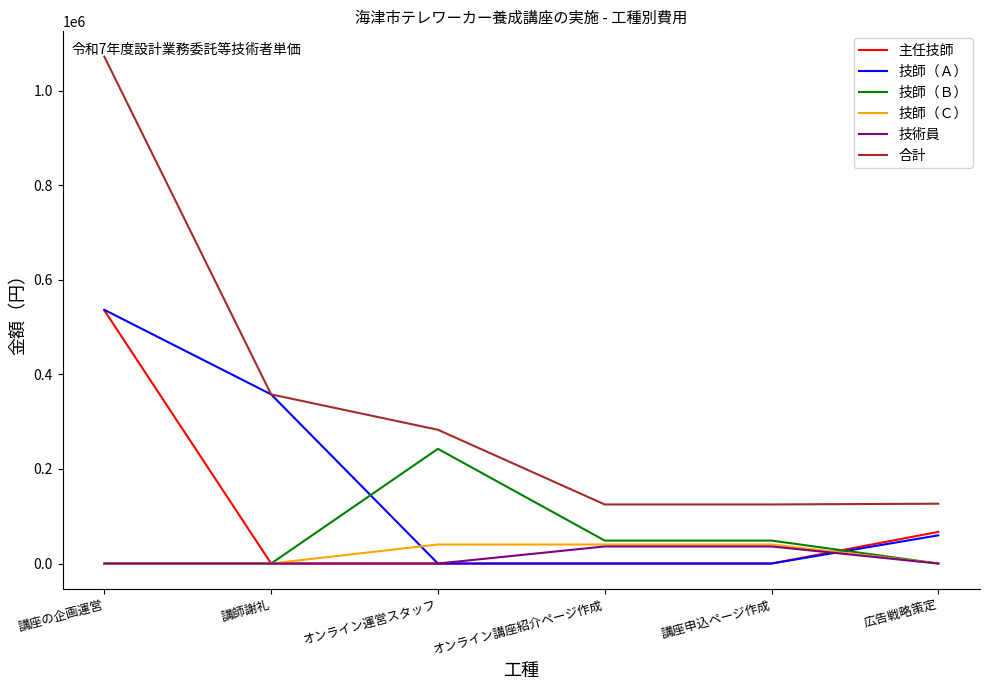

How many distinct data groups are displayed?

6